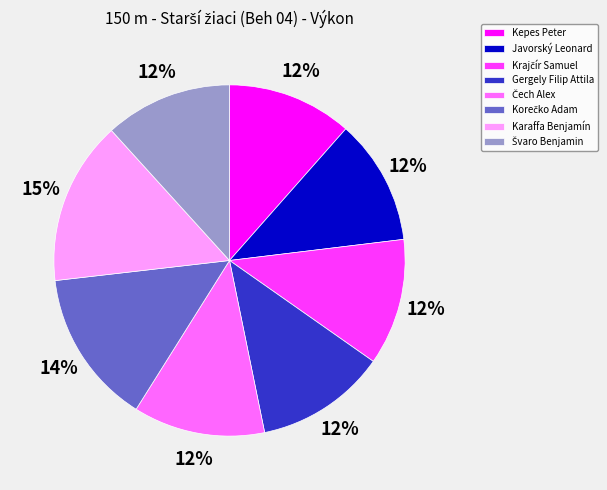

To the nearest percent, what is the combined percentage of Karaffa Benjamín and Javorský Leonard?

27%